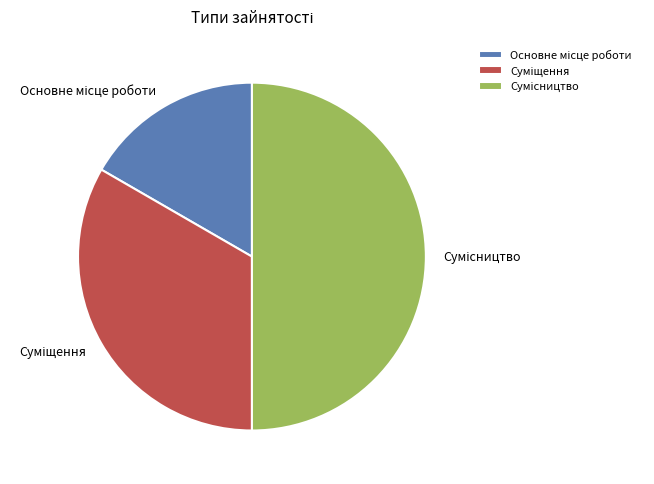

True or false: Основне місце роботи accounts for 11% of the total.

False